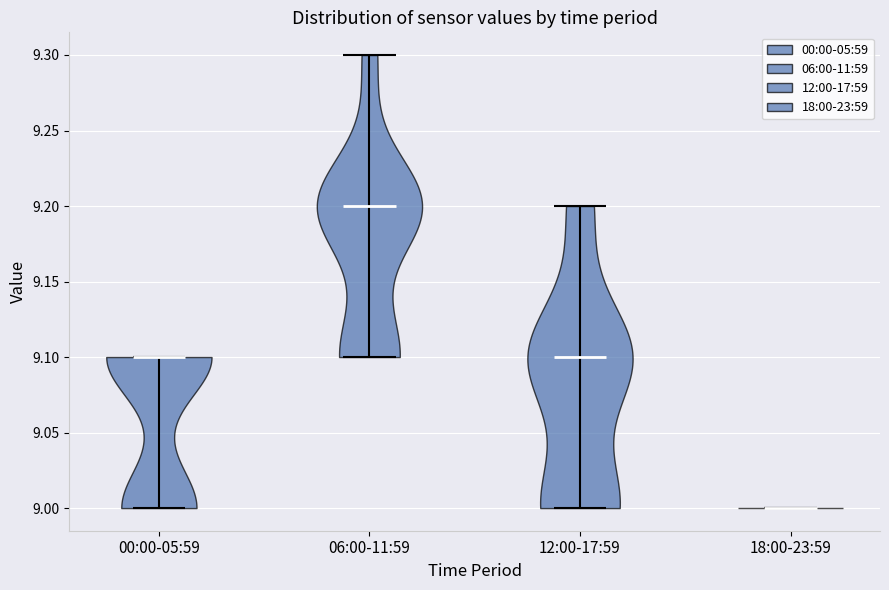

Which violin has the lowest median line?

18:00-23:59